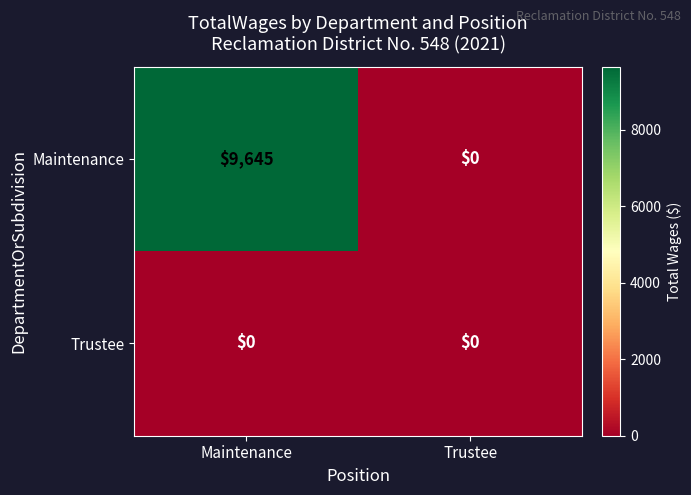

Reading left to right, transcribe all the data shown in this chart.

Maintenance: 9645	0
Trustee: 0	0